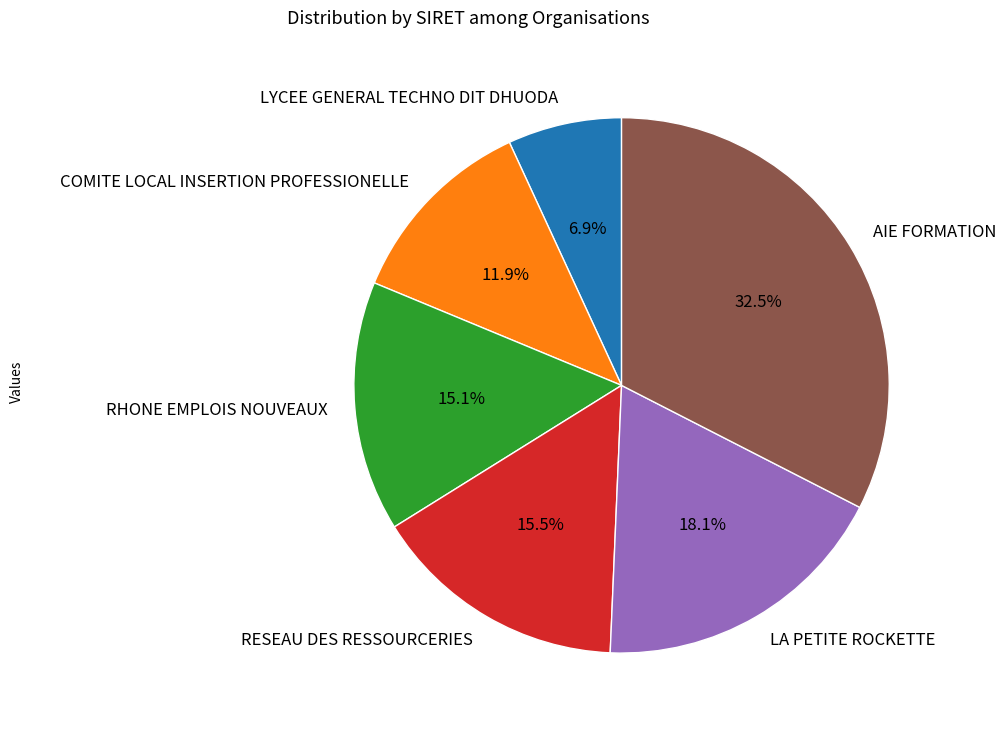

Do RESEAU DES RESSOURCERIES and RHONE EMPLOIS NOUVEAUX together represent more than half of the pie?

No